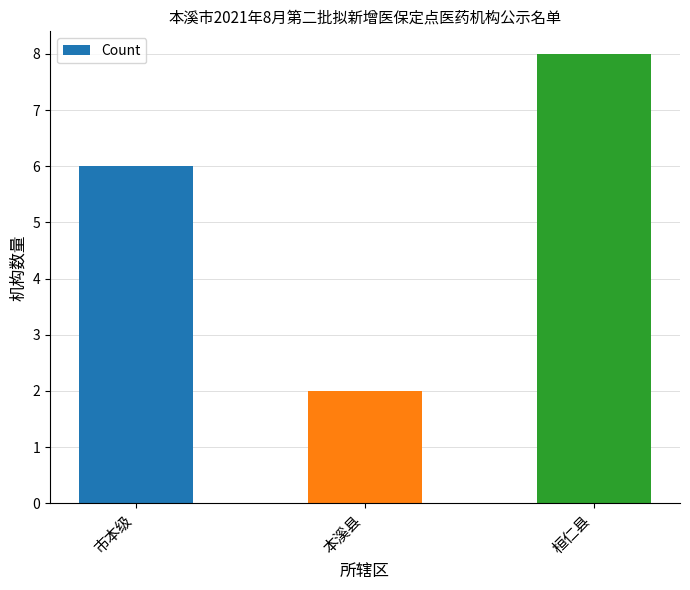

Which category has the lowest value across all series?

本溪县